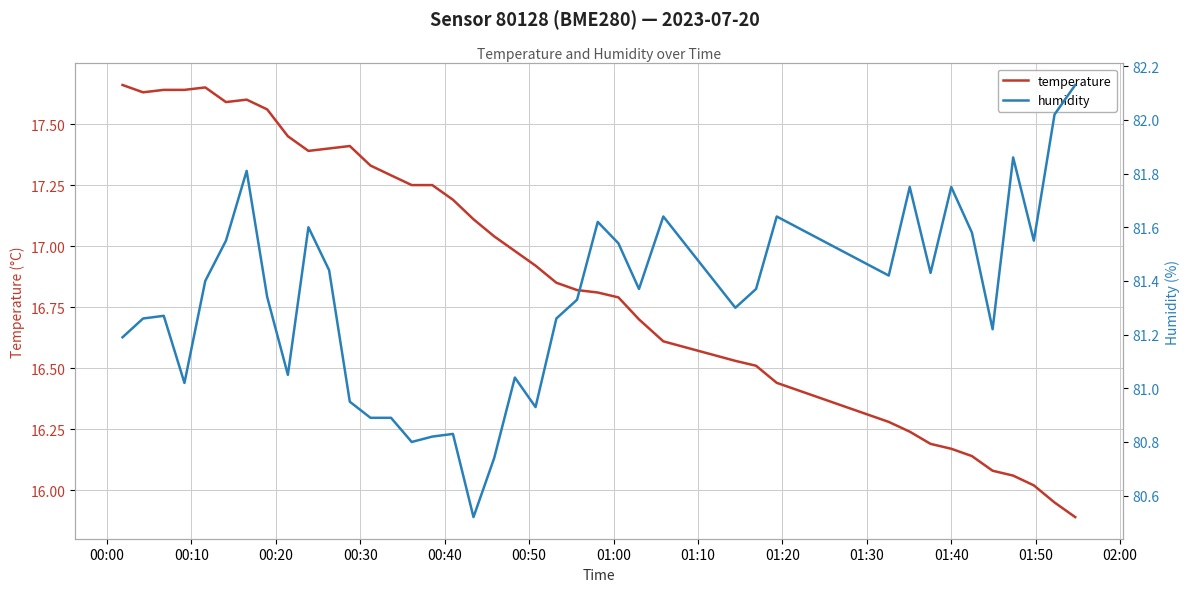

What are all the series names shown in the legend?

temperature, humidity